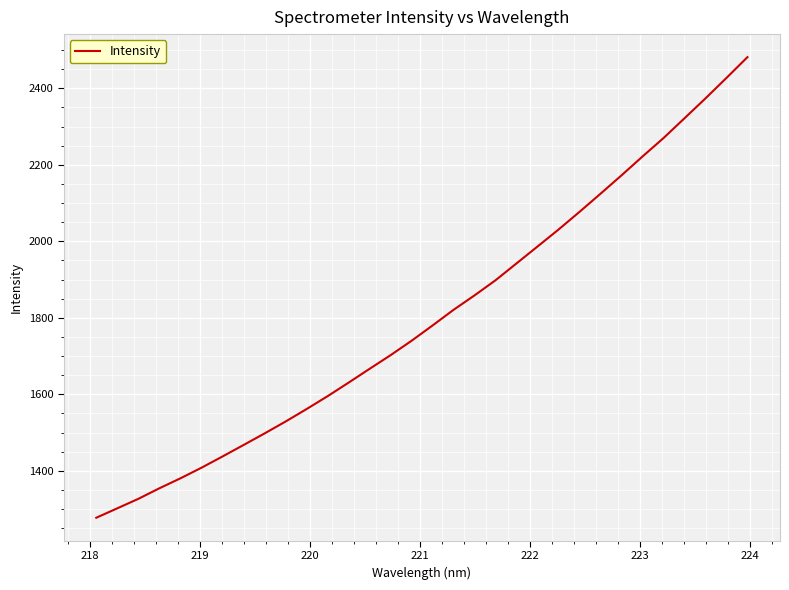

Does the chart have visible grid lines?

Yes